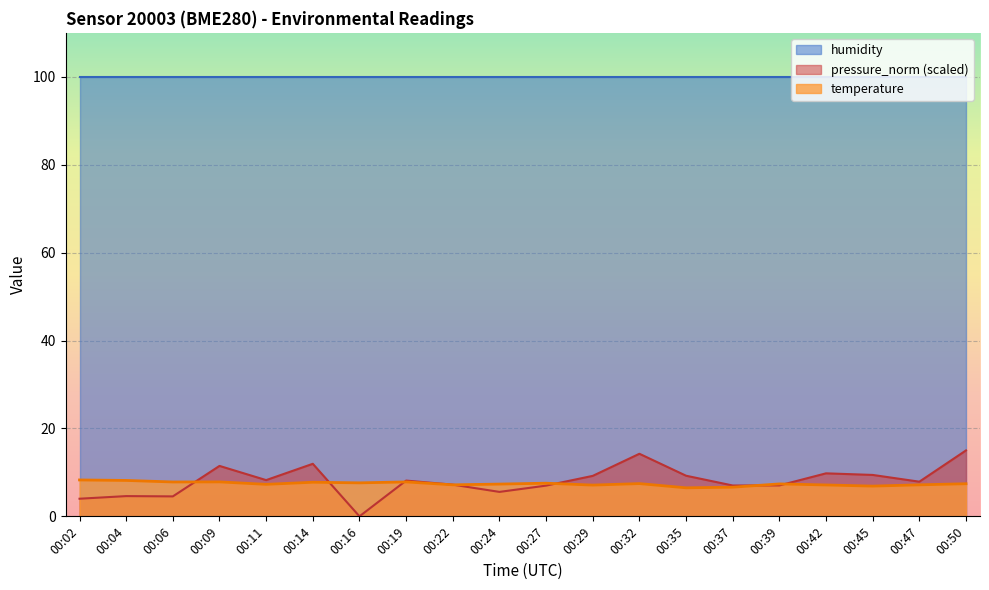

List the labels in order of temperature value, smallest first.

00:35, 00:37, 00:45, 00:29, 00:42, 00:22, 00:47, 00:11, 00:24, 00:39, 00:50, 00:32, 00:27, 00:16, 00:14, 00:06, 00:19, 00:09, 00:04, 00:02